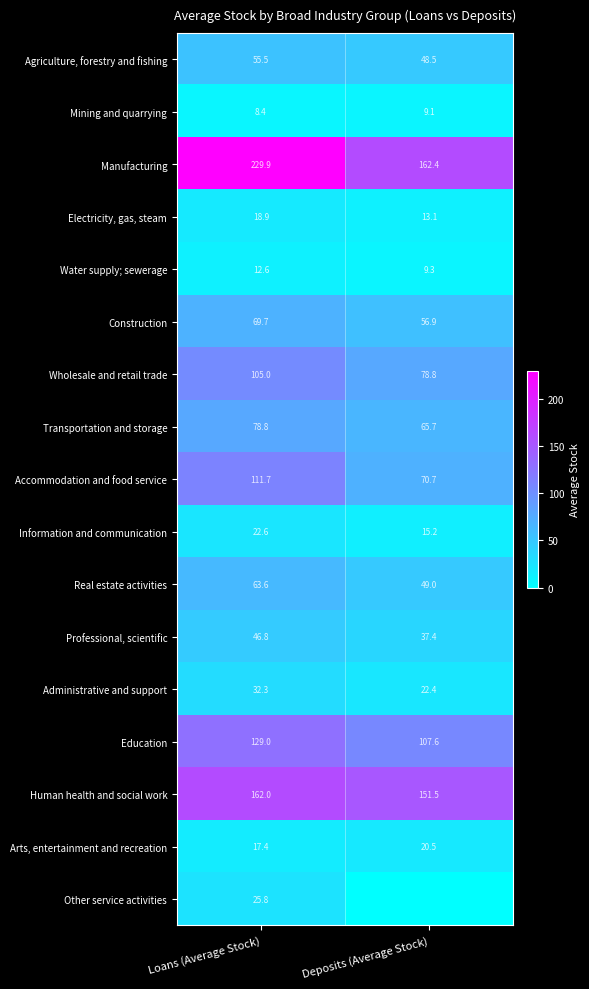

The Construction series shows 69.7 at Loans (Average Stock). True or false?

True